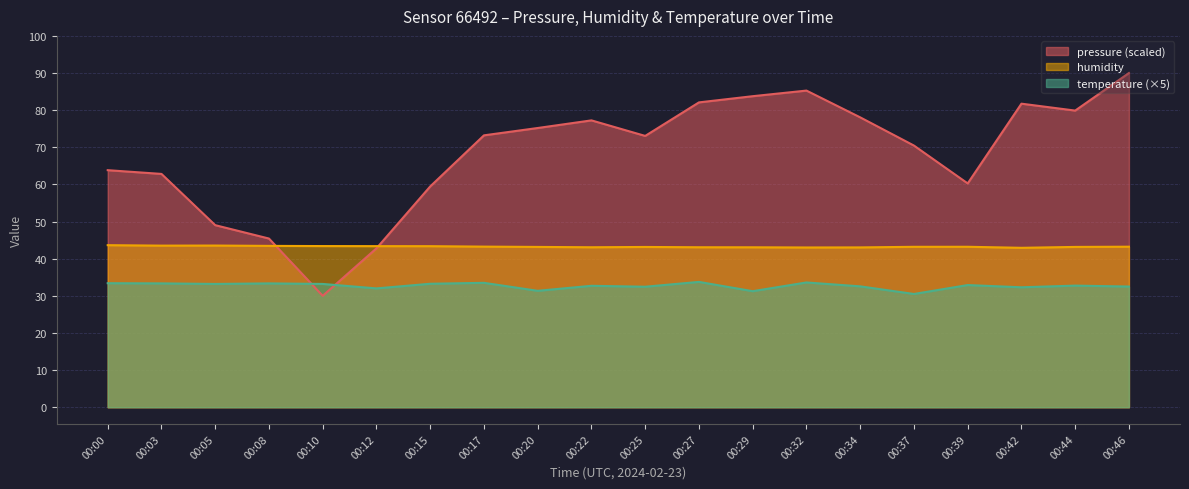

What is the average value of the humidity series?

43.2